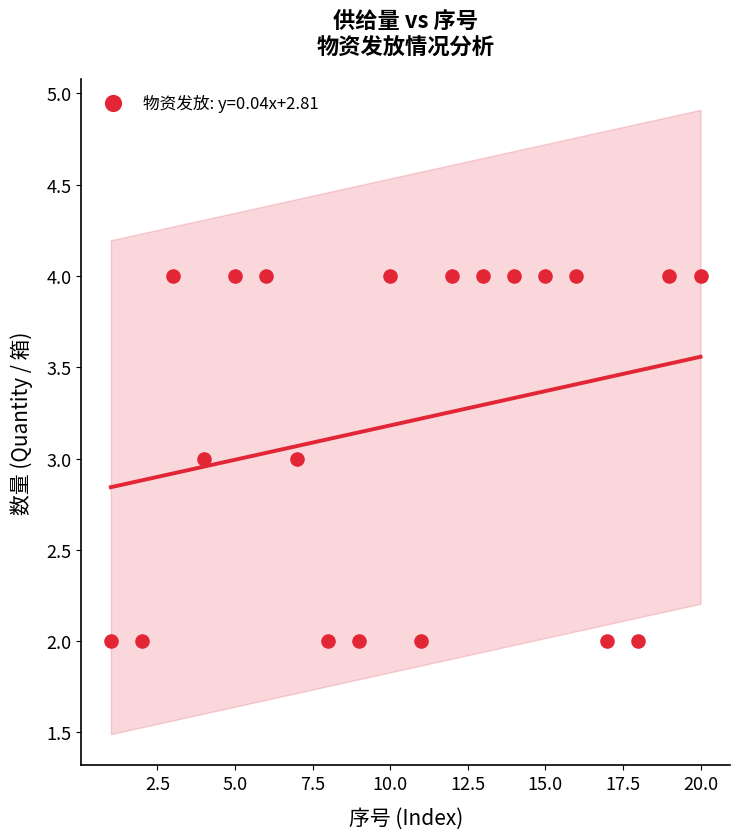

What is the range of X values (max minus min)?

19